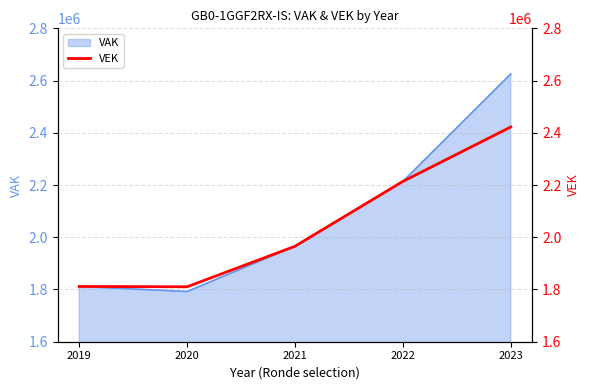

What is the highest value of the VAK series?

2625358